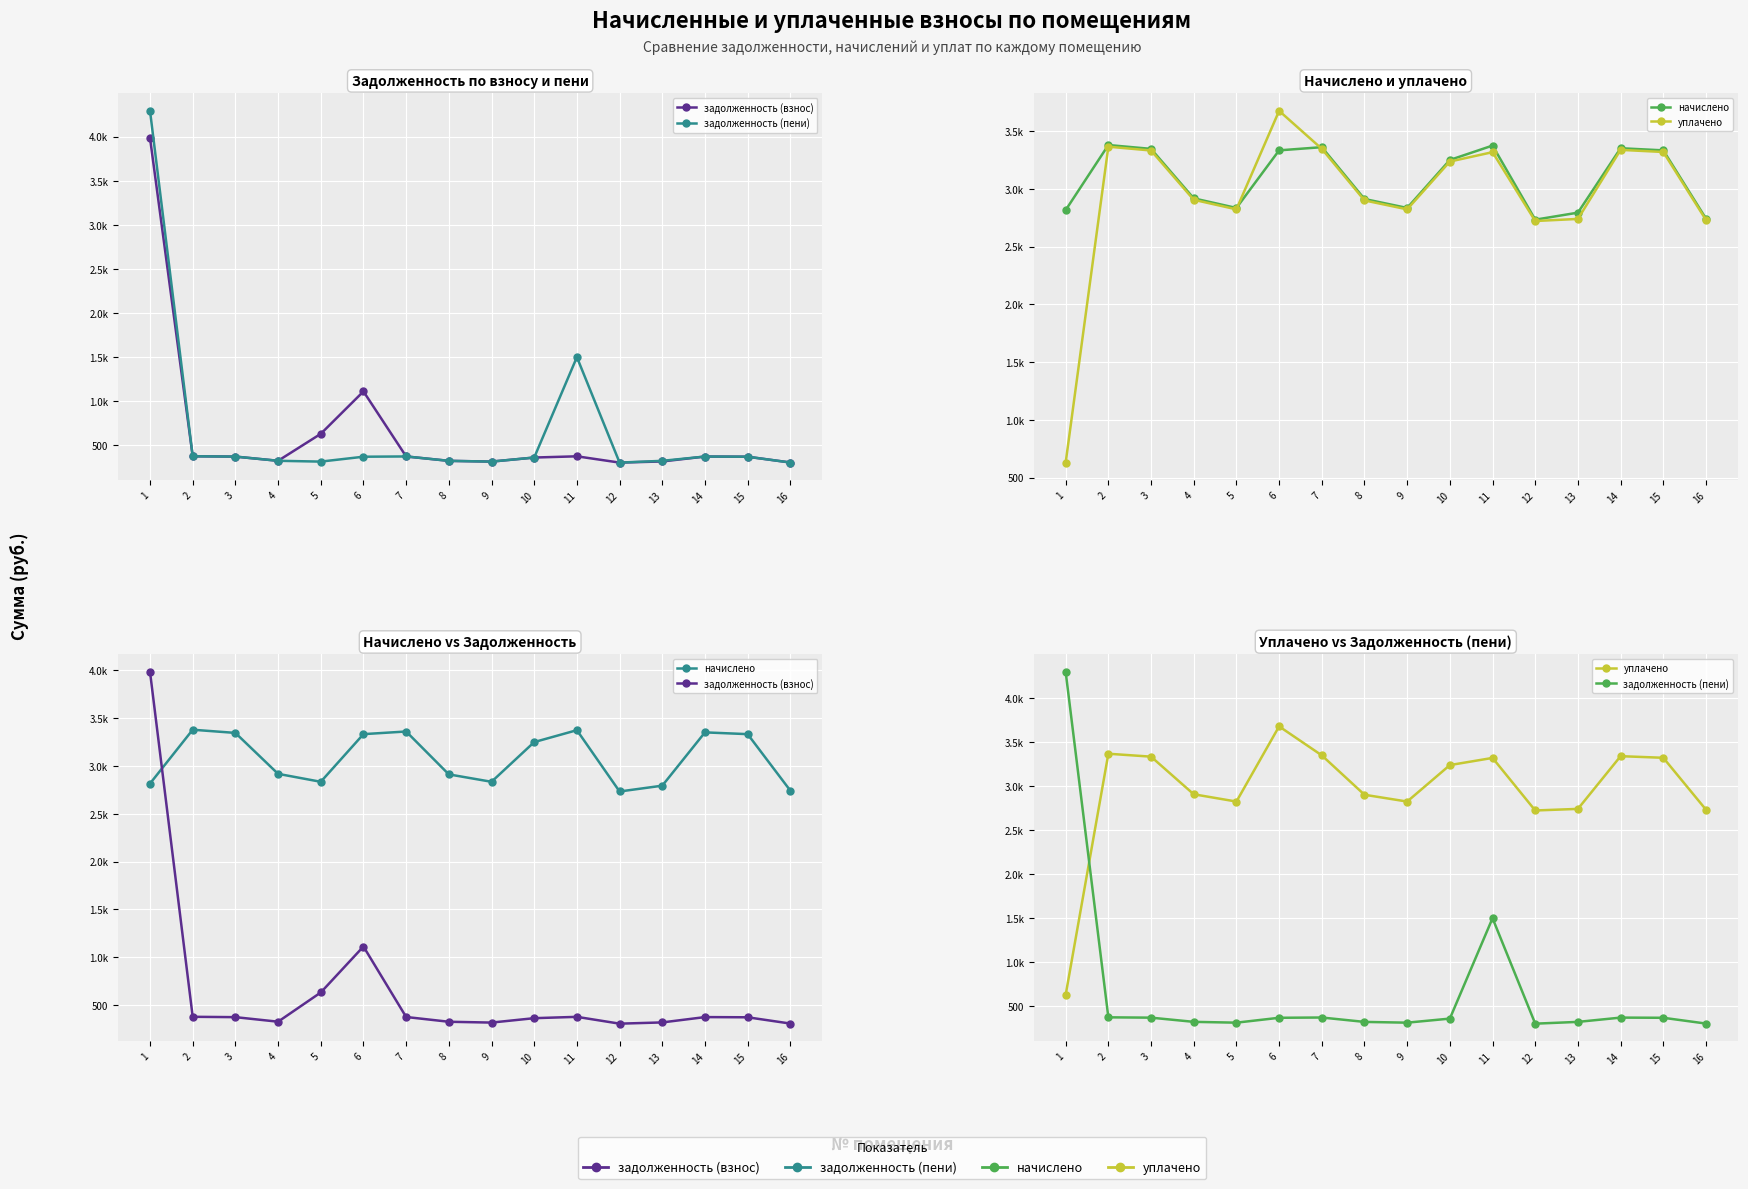

At which category is the sum across all series the highest?

1